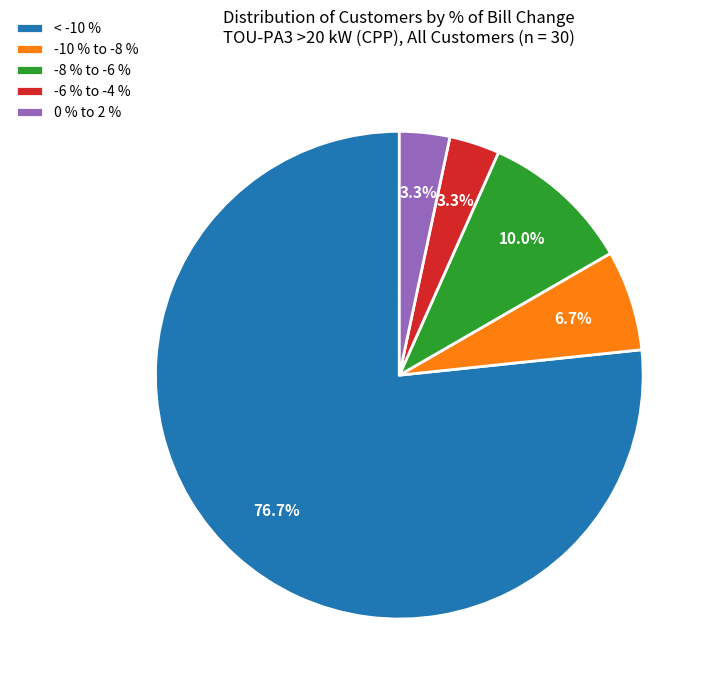

What percentage is the -10 % to -8 % slice, to the nearest percent?

7%